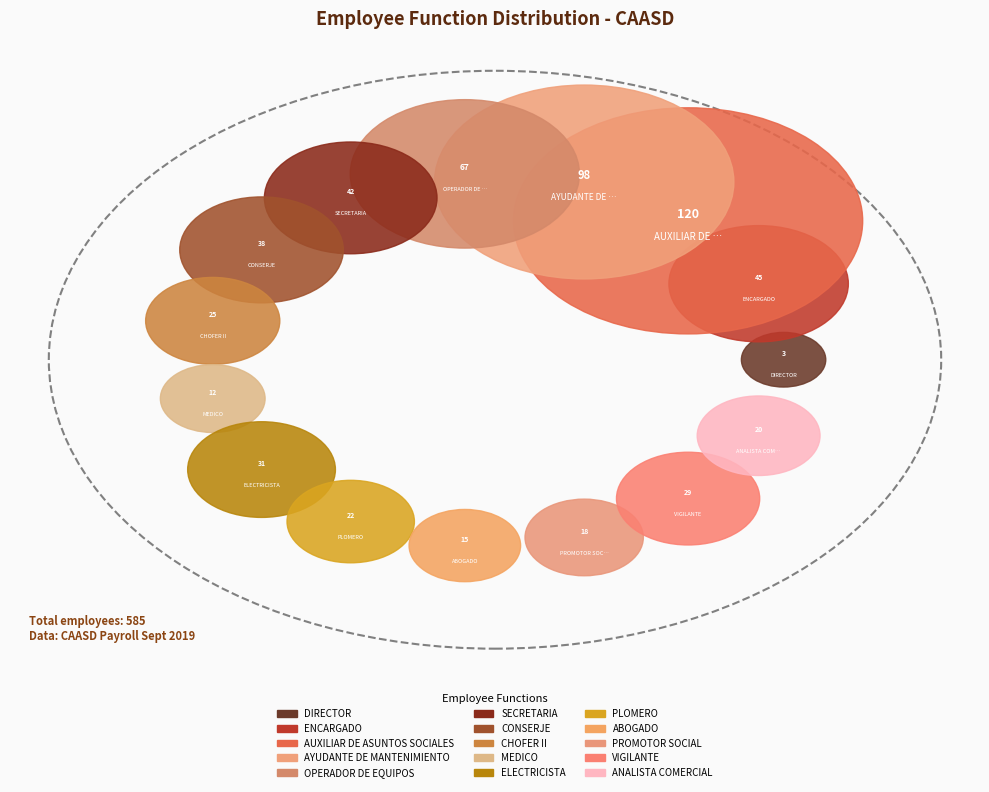

Combined, do ELECTRICISTA and DIRECTOR account for over 50%?

No